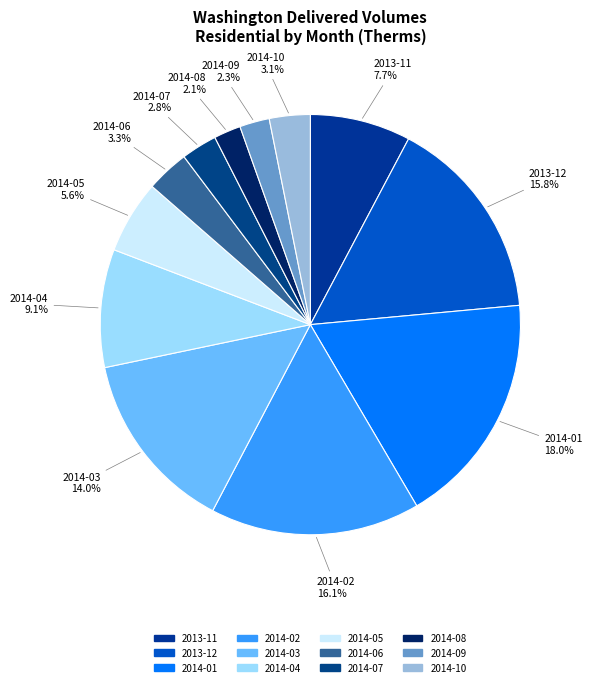

How many slices are in this pie chart?

12